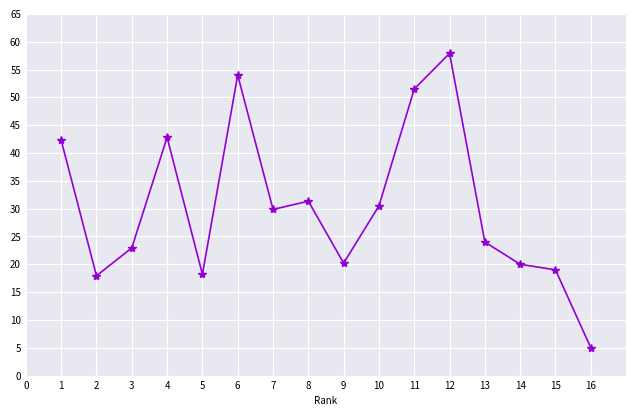

At which category does the data reach its first local peak?

4